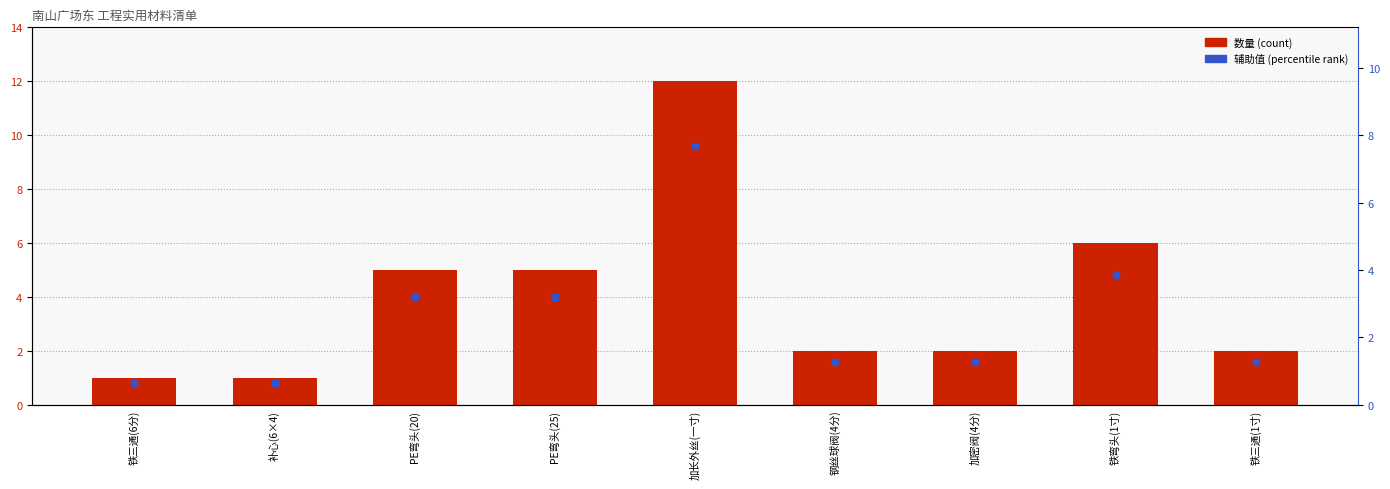

Rank the categories by value from highest to lowest.

加长外丝(一寸), 铁弯头(1寸), PE弯头(20), PE弯头(25), 钢丝球阀(4分), 加密阀(4分), 铁三通(1寸), 铁三通(6分), 补心(6×4)